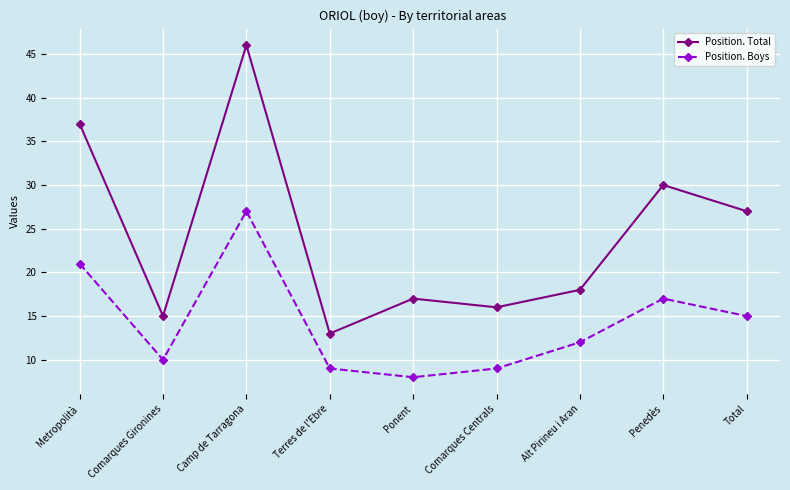

What position from the right is Comarques Centrals?

4